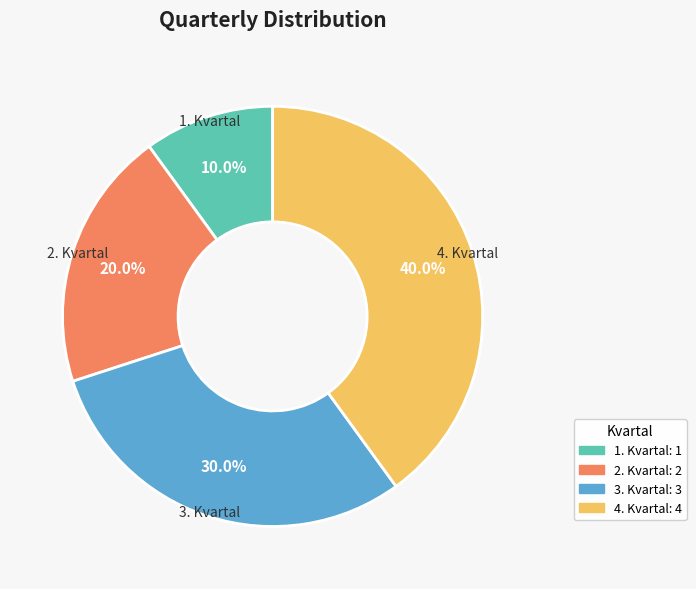

What is the largest slice in the pie chart?

4. Kvartal